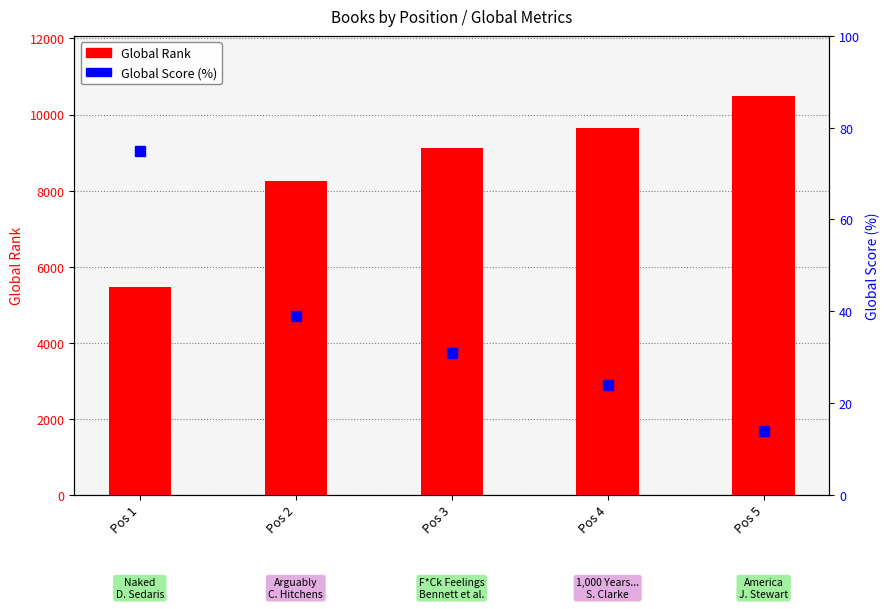

Is the value of Global Score (%) at Pos 4 greater than the value of Global Rank at Pos 5?

No